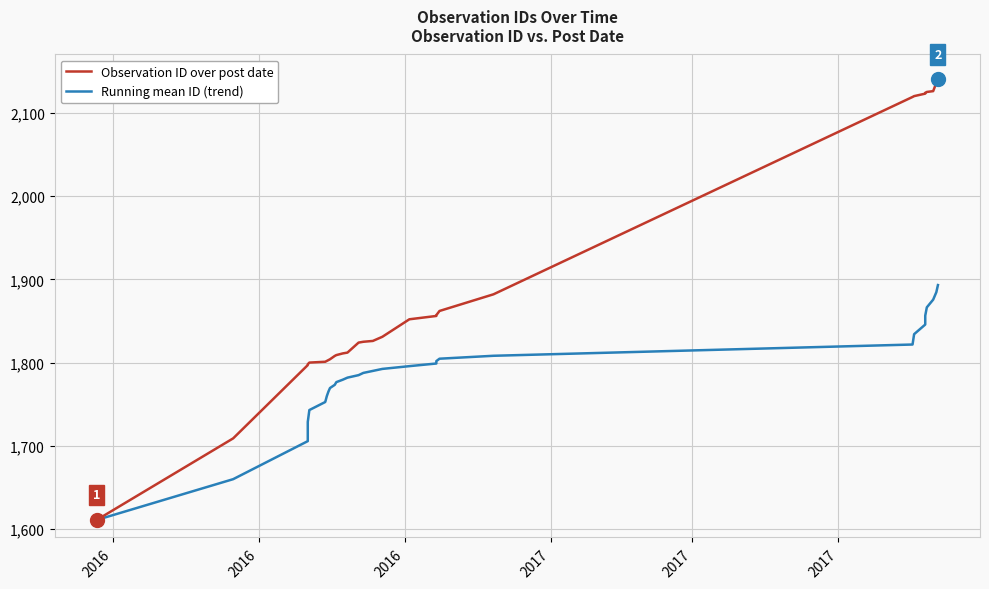

True or false: Running mean ID (trend) has more than 2 interior local peaks.

False